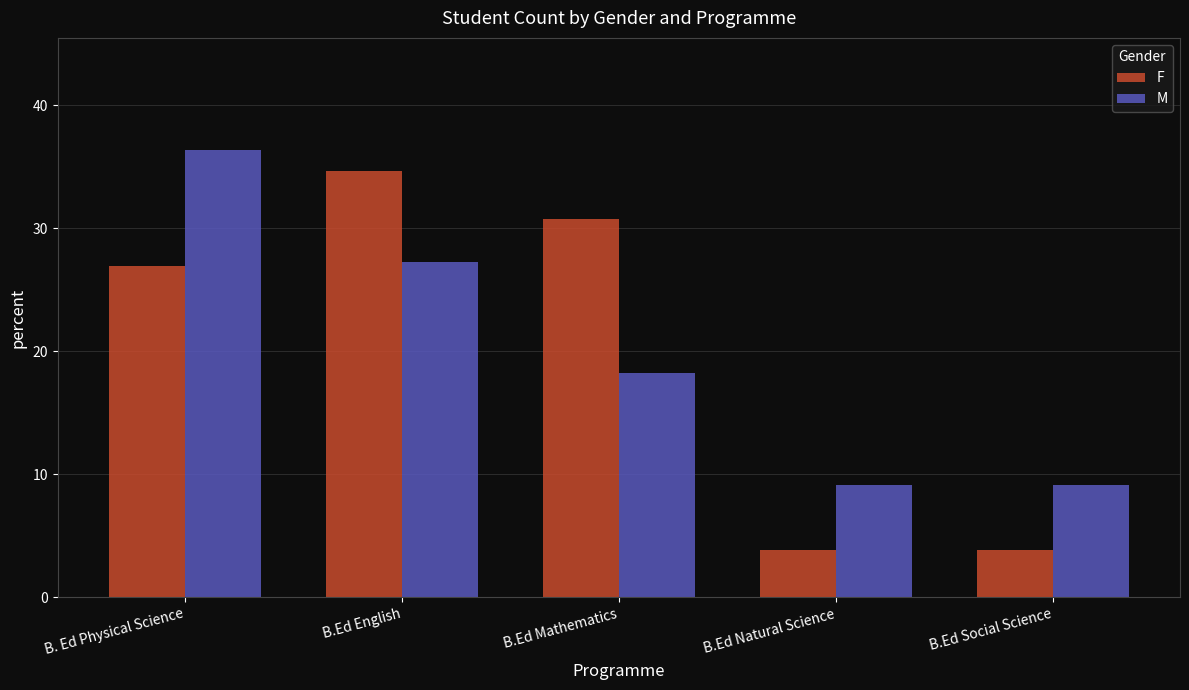

What is the maximum value shown in the chart?

36.4